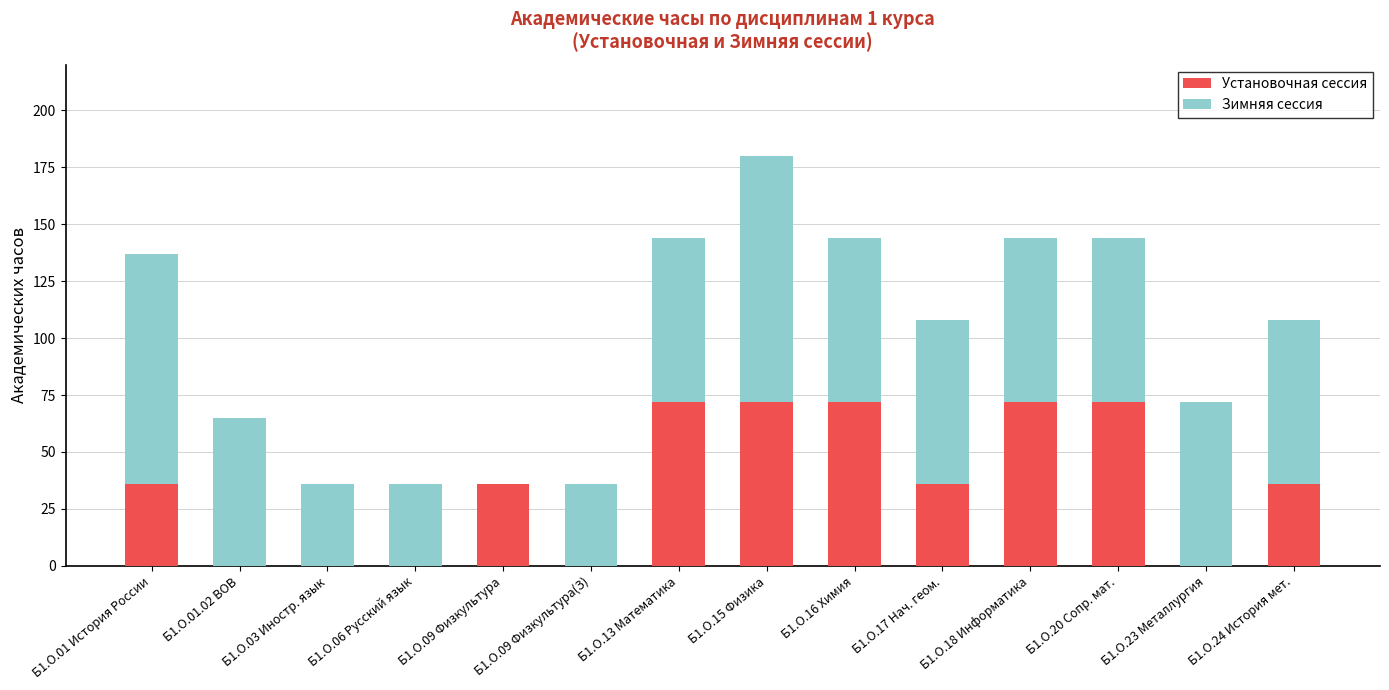

Is it true that Установочная сессия equals 36 at Б1.О.01 История России?

True